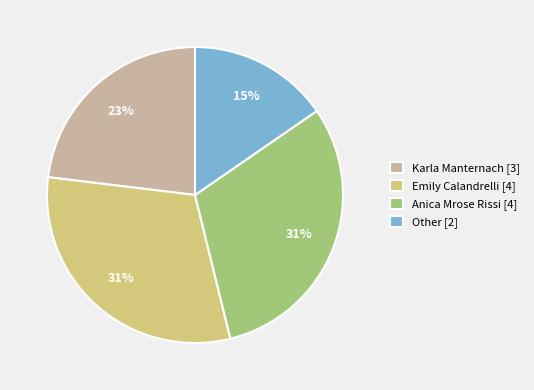

To the nearest percent, what is the average slice percentage?

25%